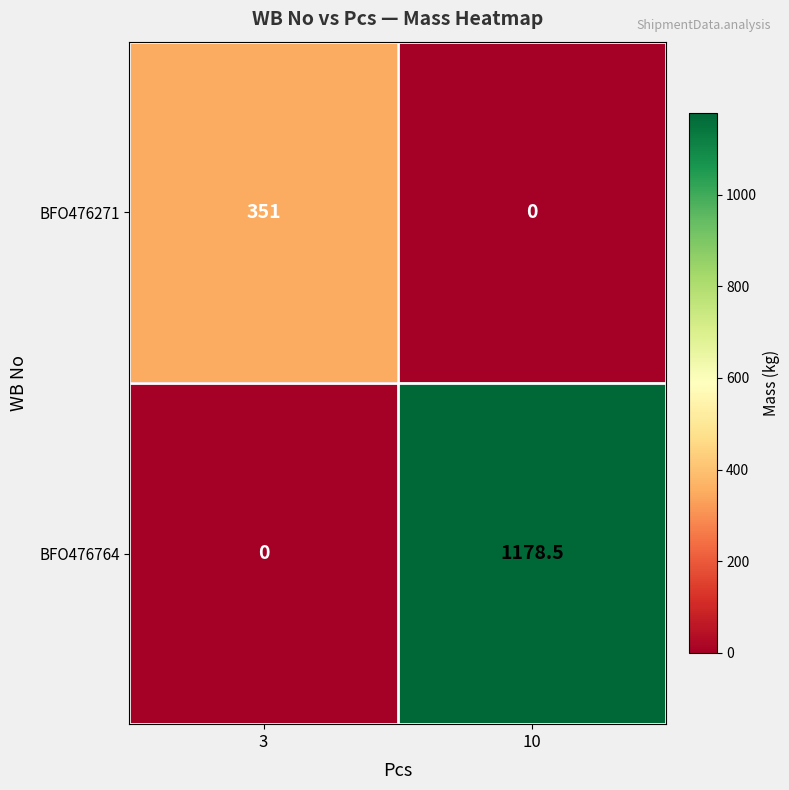

What is the sum of the BFO476271 values at 10 and 3?

351.0